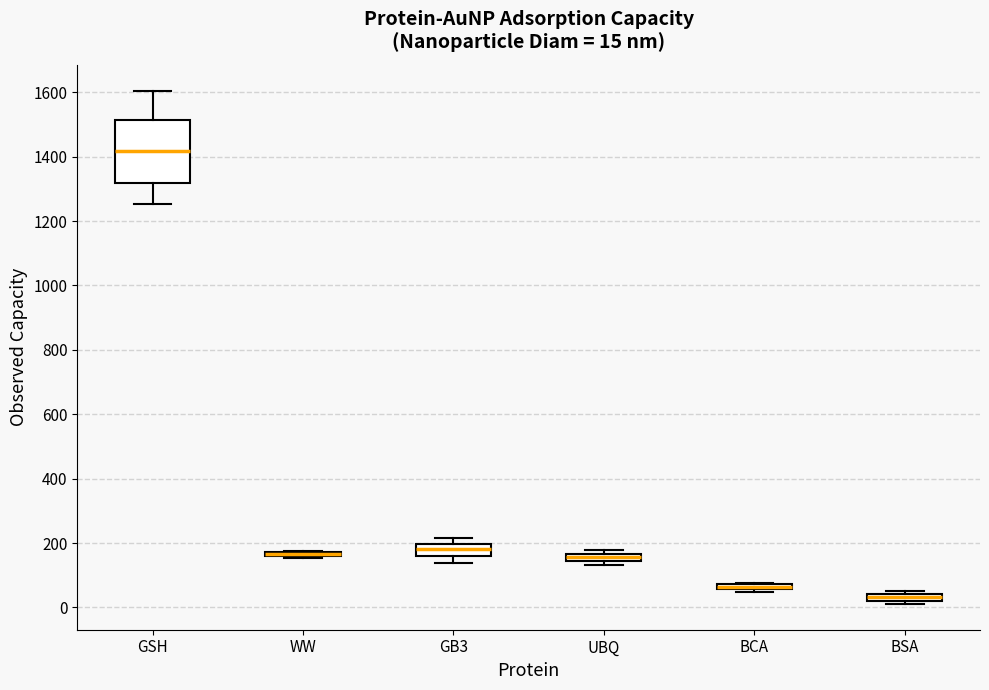

Comparing the boxes themselves (not the whiskers), which one is the tallest?

GSH